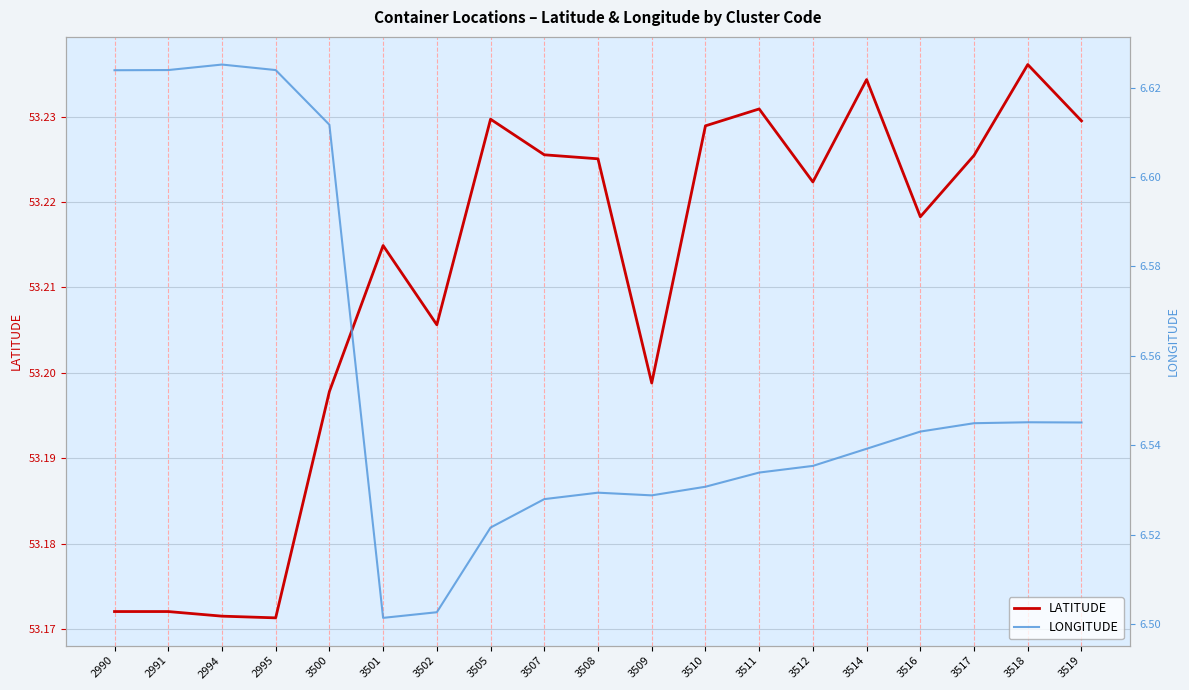

What is the highest value of the LONGITUDE series?

6.6